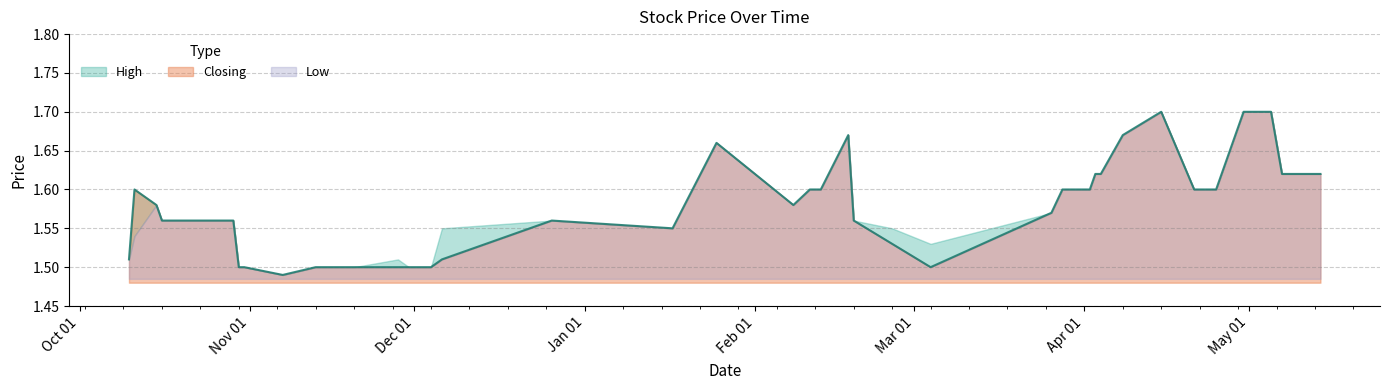

What is the label of the 17th point from the left?

19/02/2024